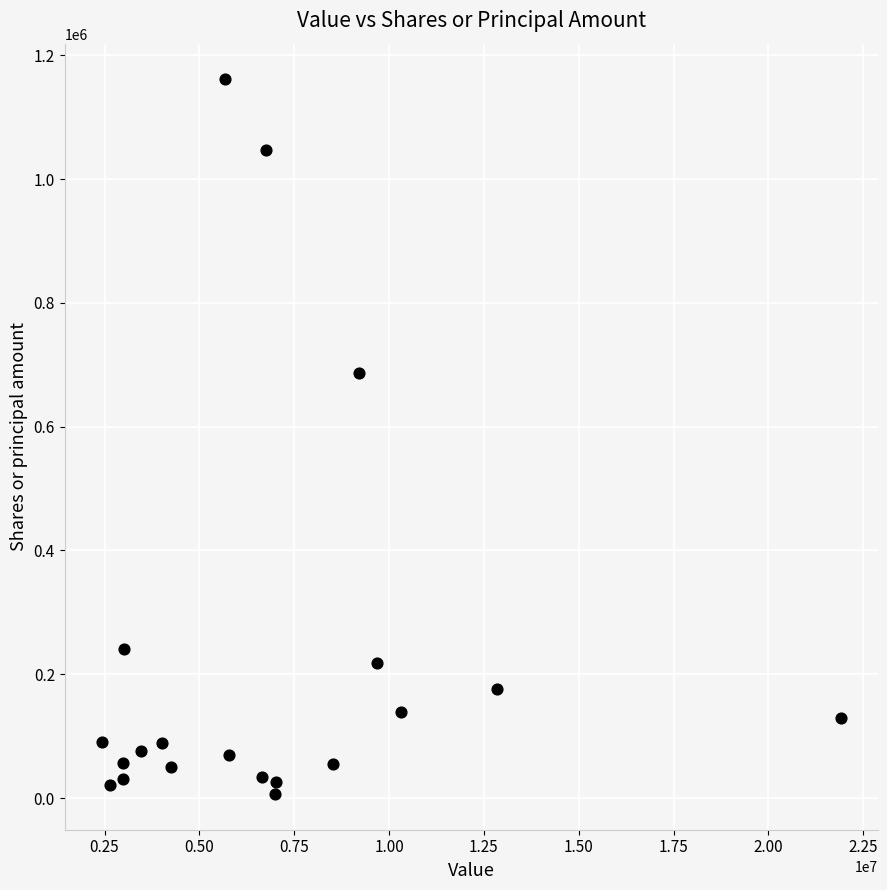

What is the range of X values (max minus min)?

19484000